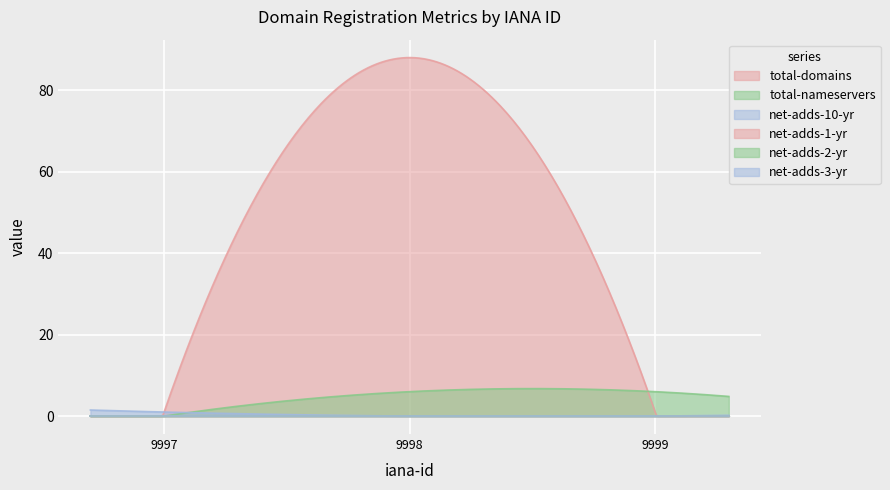

Which category has the lowest value in the net-adds-2-yr series?

9997